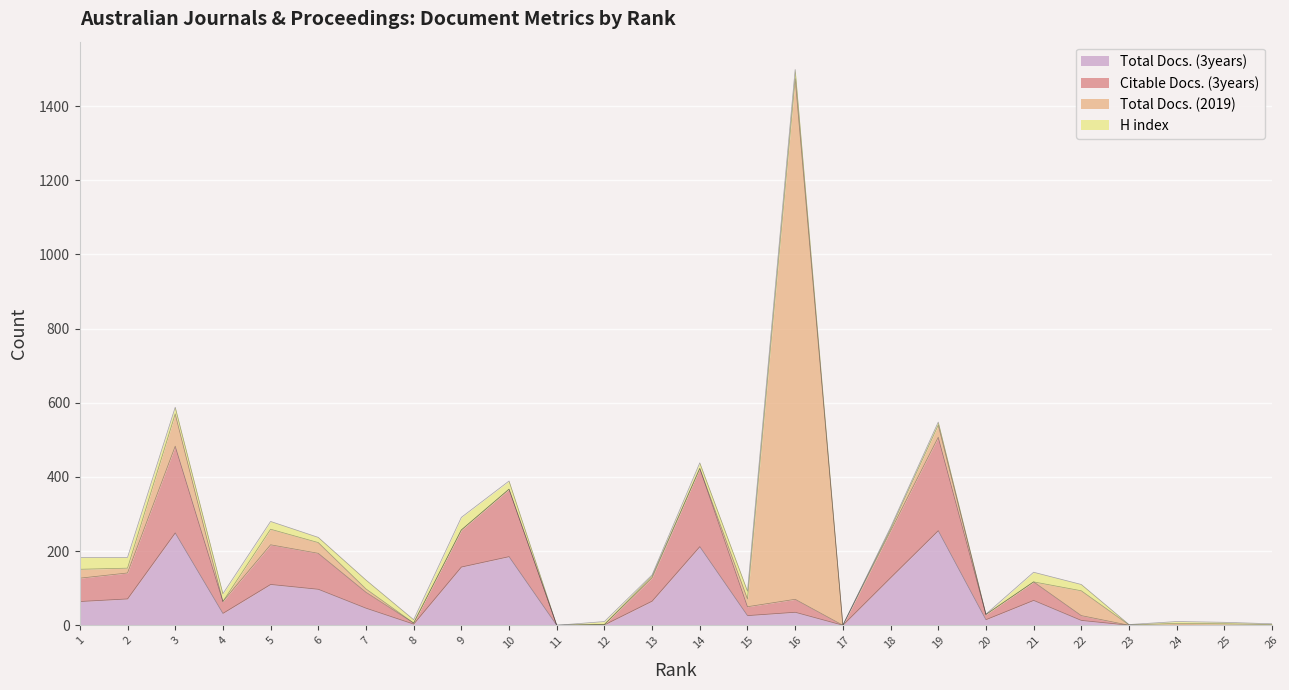

What is the average value of the Total Docs. (3years) series?

70